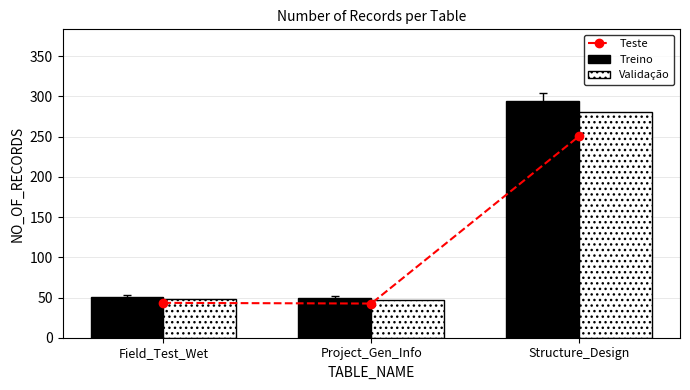

Reading right to left, what are all the values shown in this chart?

Teste: 250.8	42.5	43.4
Treino: 295.0	50.0	51.0
Validação: 280.2	47.5	48.4